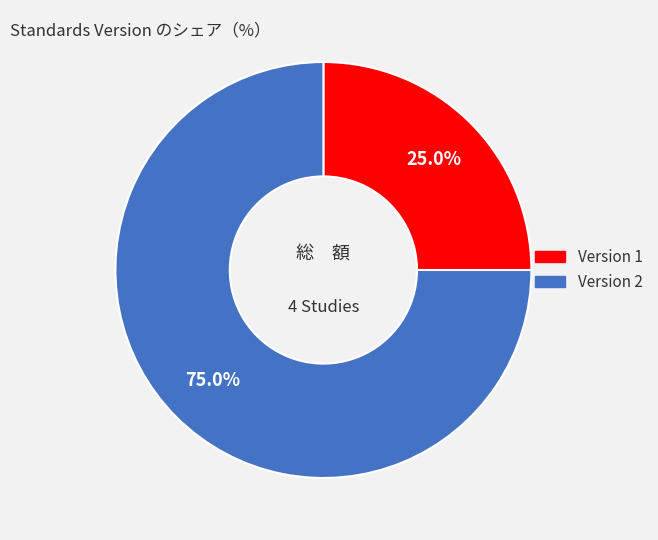

What percentage is NOT represented by Version 1?

75.0%